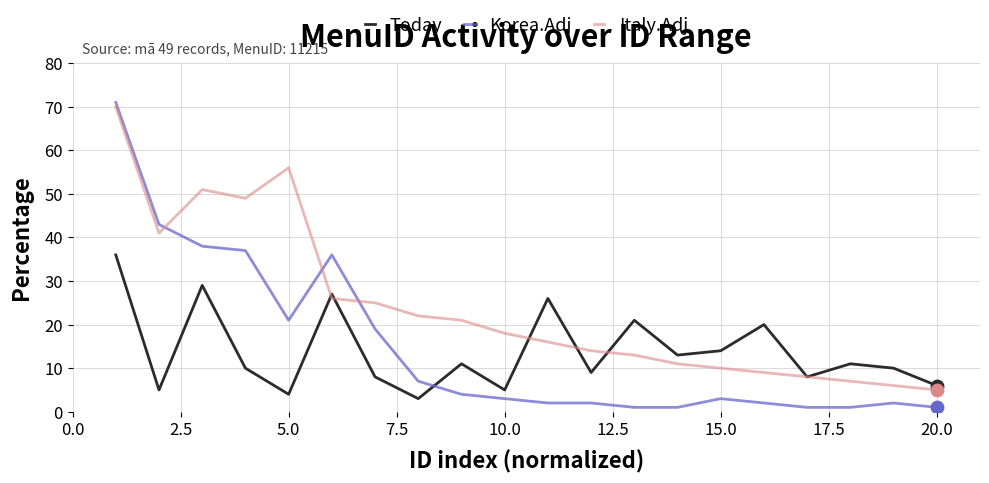

Which series has the largest total across all categories?

Italy.Adj